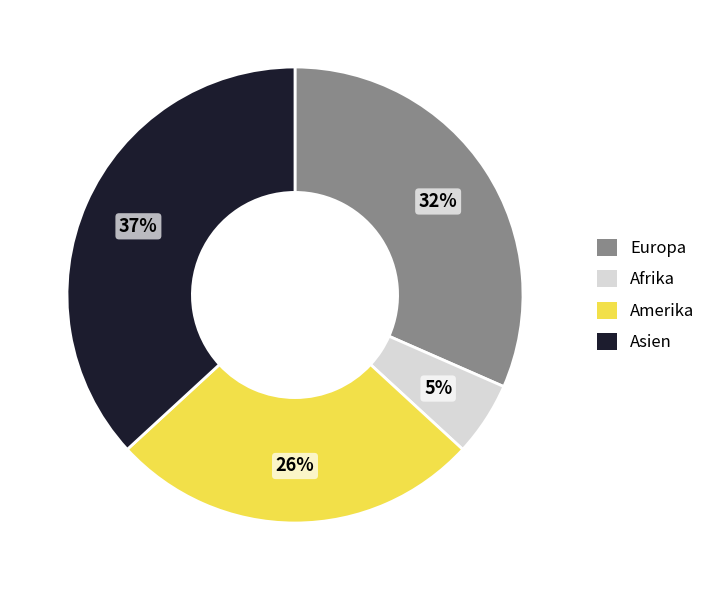

The Afrika slice represents 13% of the pie. True or false?

False